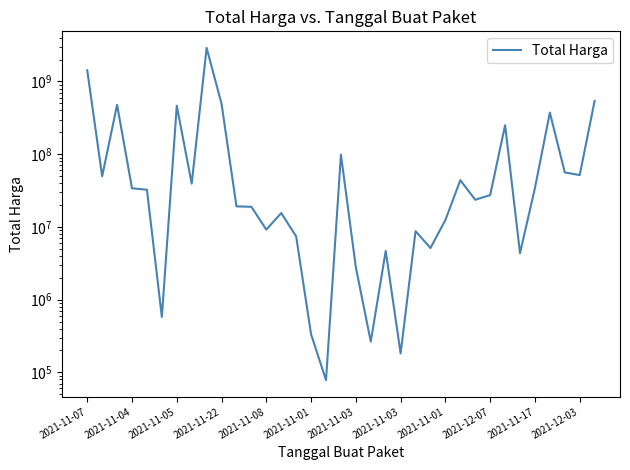

How many interior local peaks (higher than both neighbors) does the data have?

10